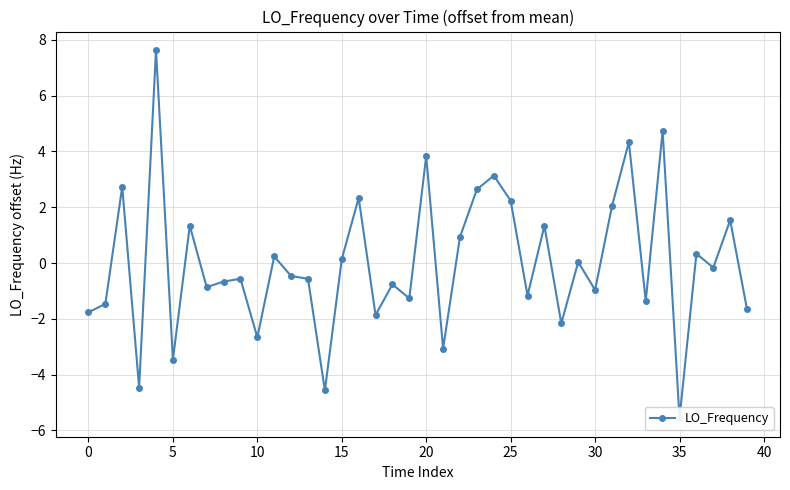

Is this an area chart (filled region under the line)?

No